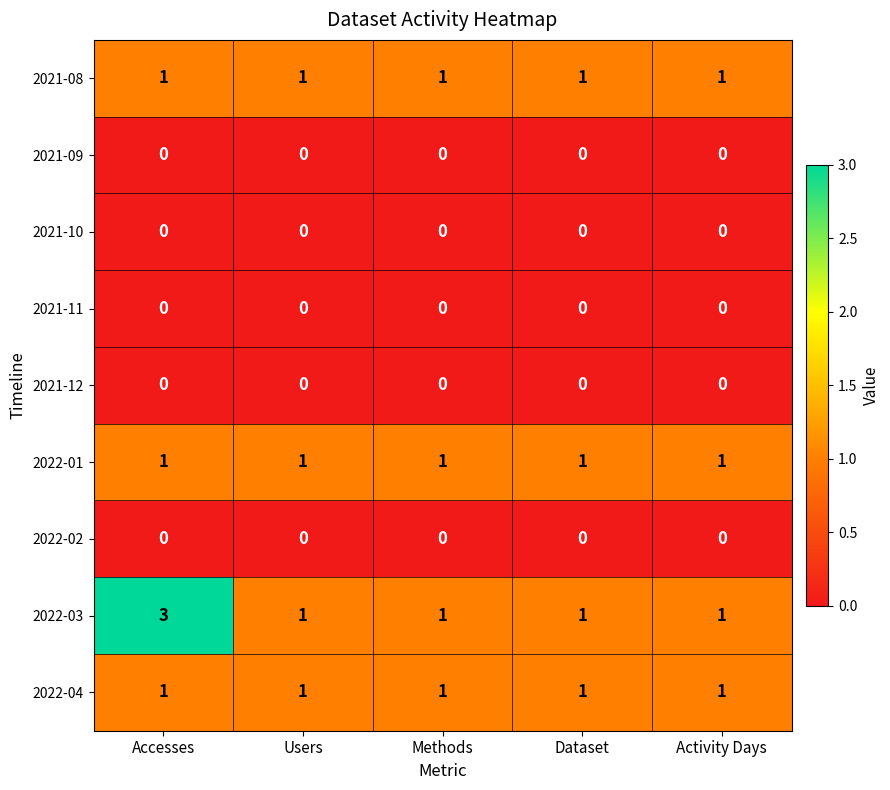

What is the spread (max minus min) of values at Methods?

1